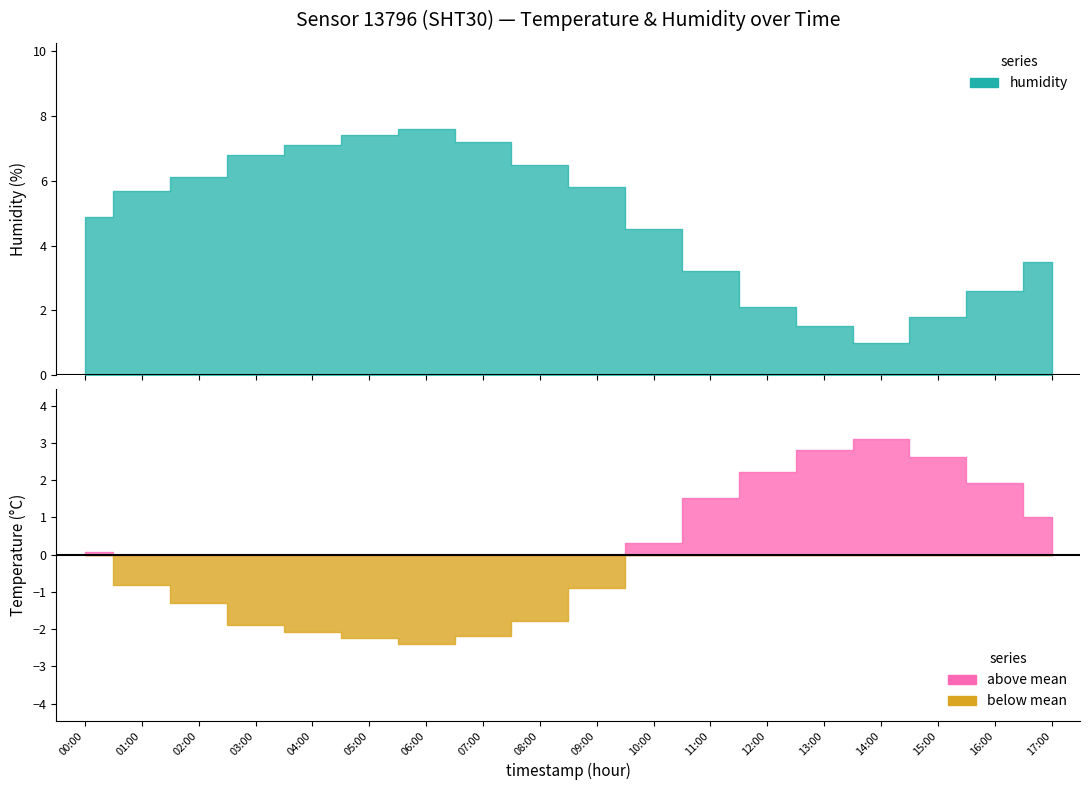

Which has a higher value, 09:00 or 15:00?

15:00